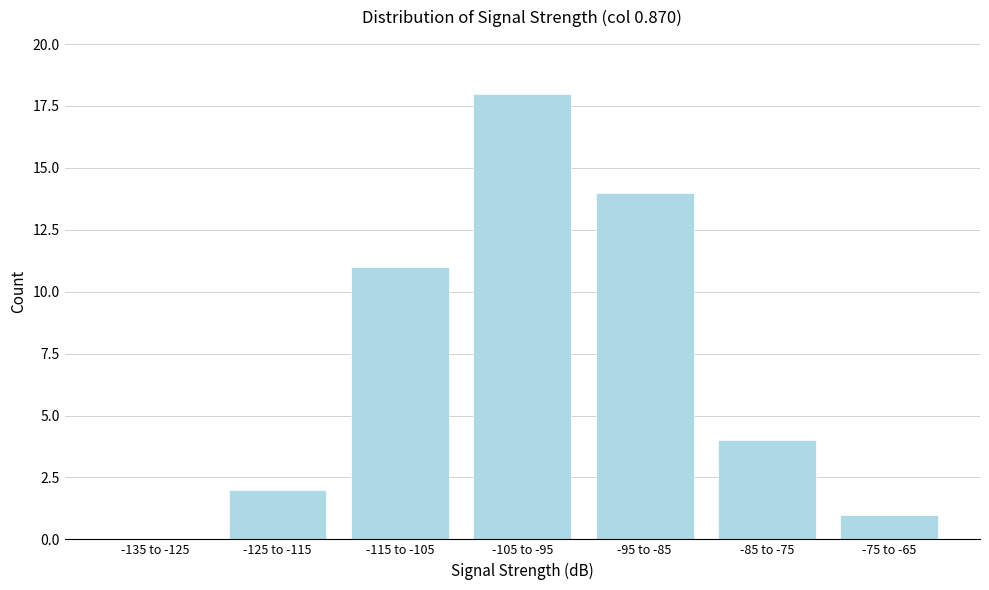

Reading left to right, extract all data points from this chart.

-135 to -125=0	-125 to -115=2	-115 to -105=11	-105 to -95=18	-95 to -85=14	-85 to -75=4	-75 to -65=1